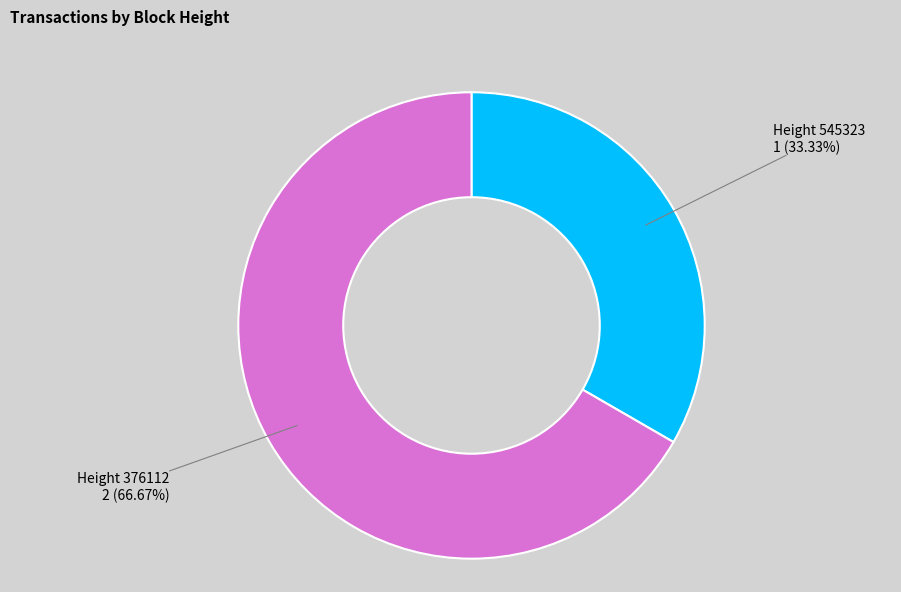

Is there a majority slice in this chart?

Yes